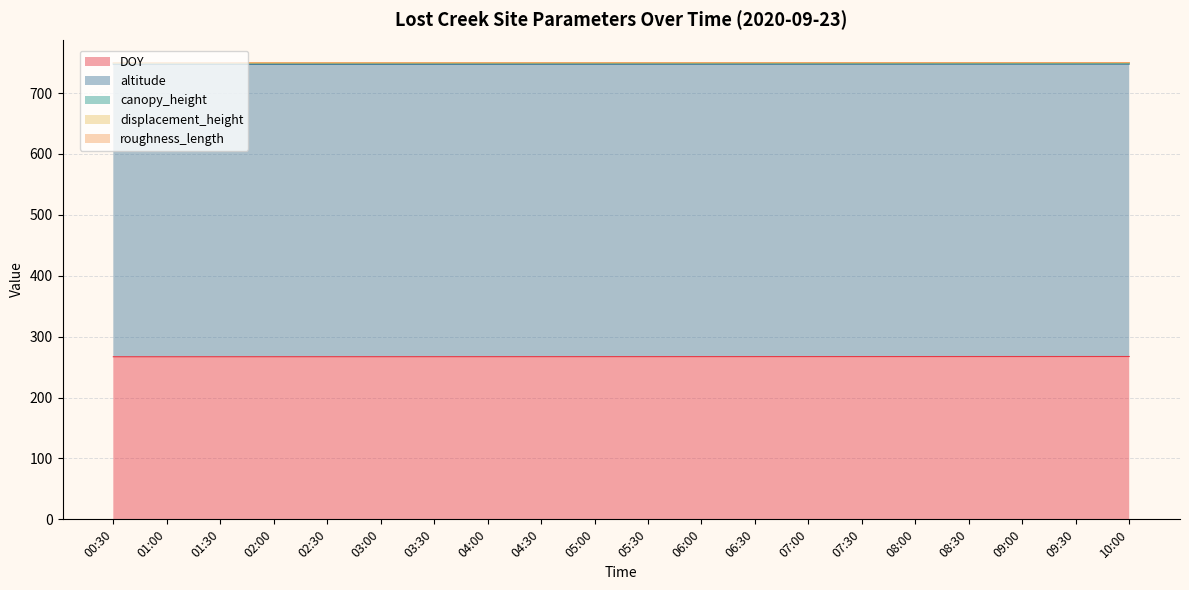

What is the label of the 9th point from the right?

06:00